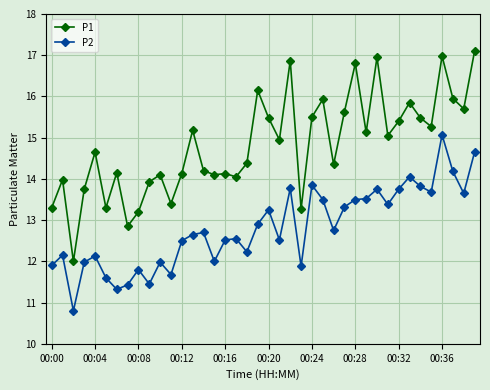

True or false: P2 and P1 cross at least once.

False